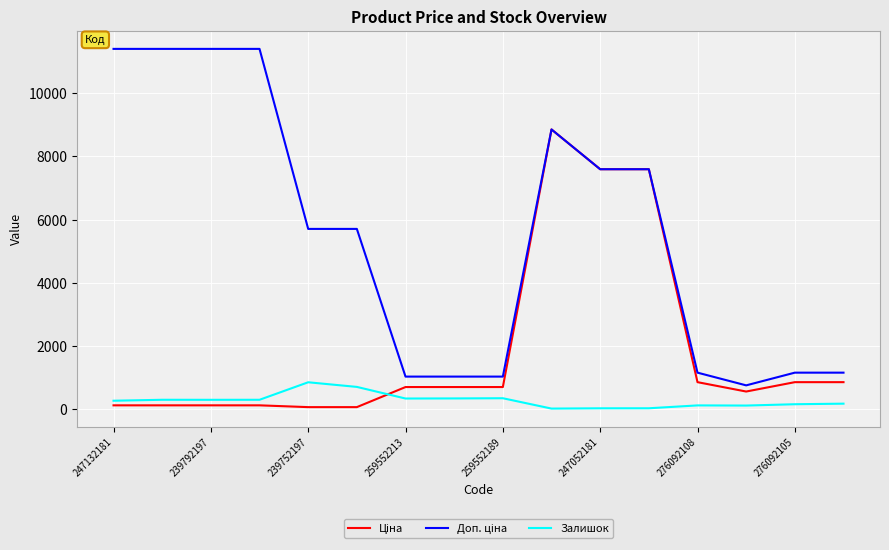

What is the maximum value shown in the chart?

11410.0